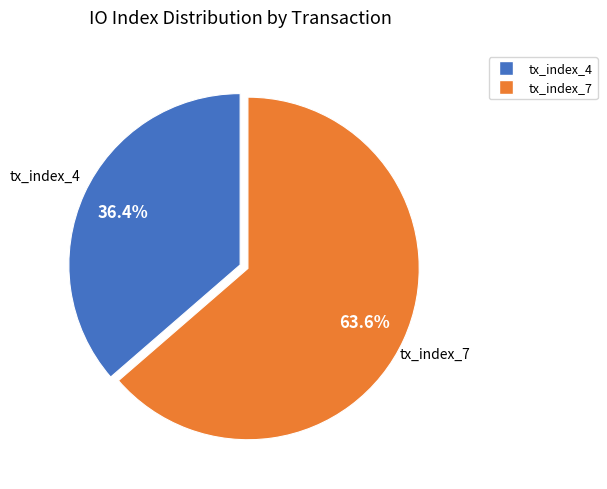

To the nearest percent, what is the difference between the tx_index_7 and tx_index_4 slice percentages?

27%